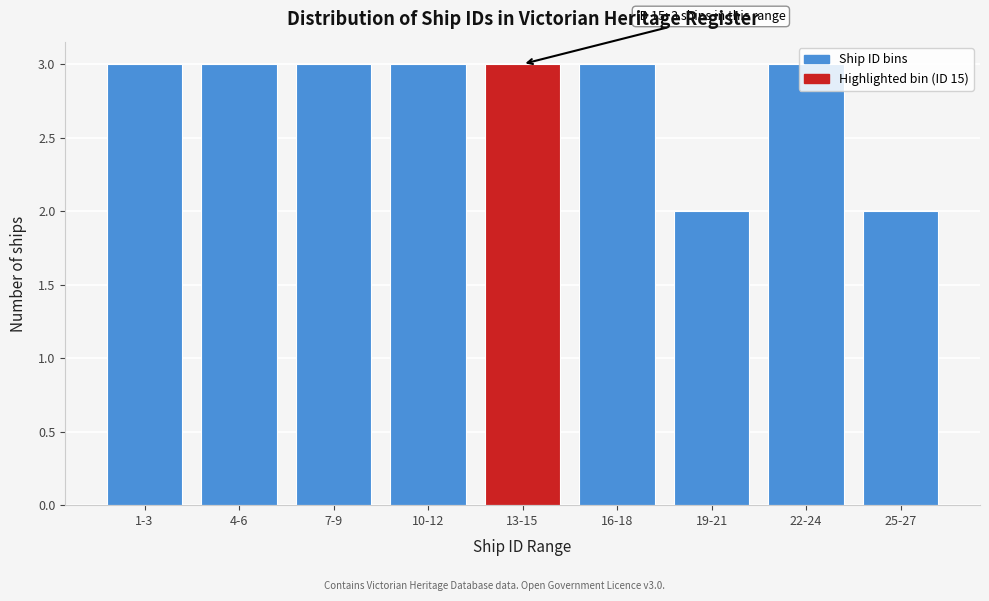

What is the average value?

3